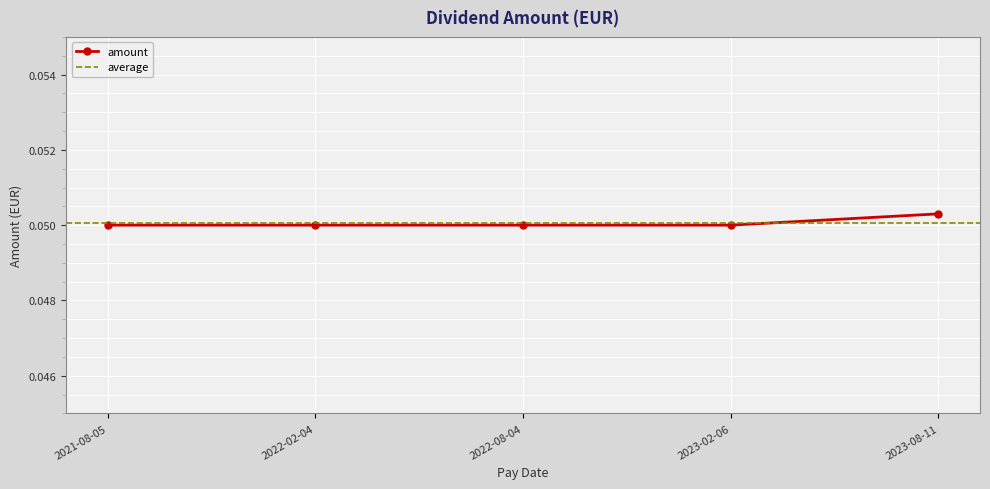

At which label is the value closest to 0?

2021-08-05